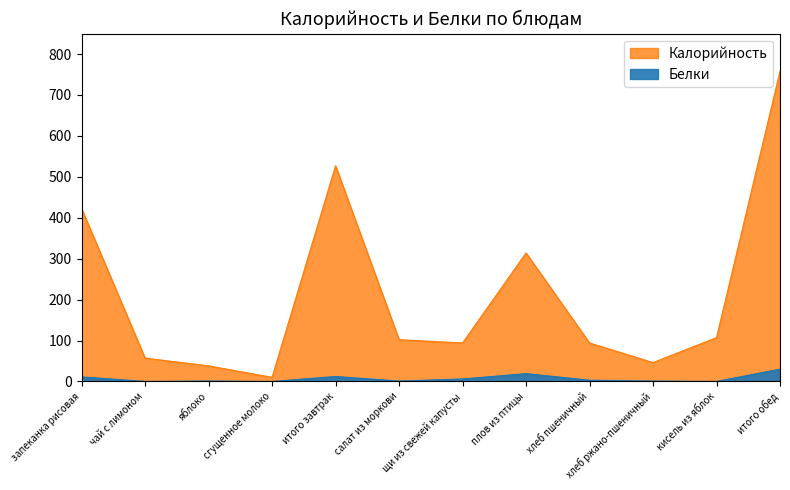

True or false: Белки has a value of 20.5 at сгущенное молоко.

False